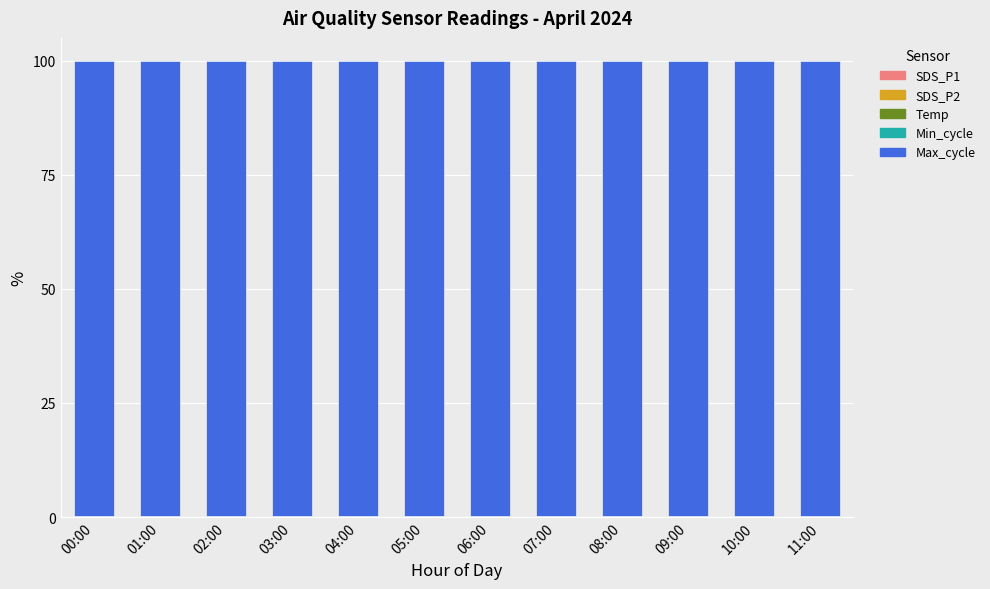

How many series are shown in this chart?

5